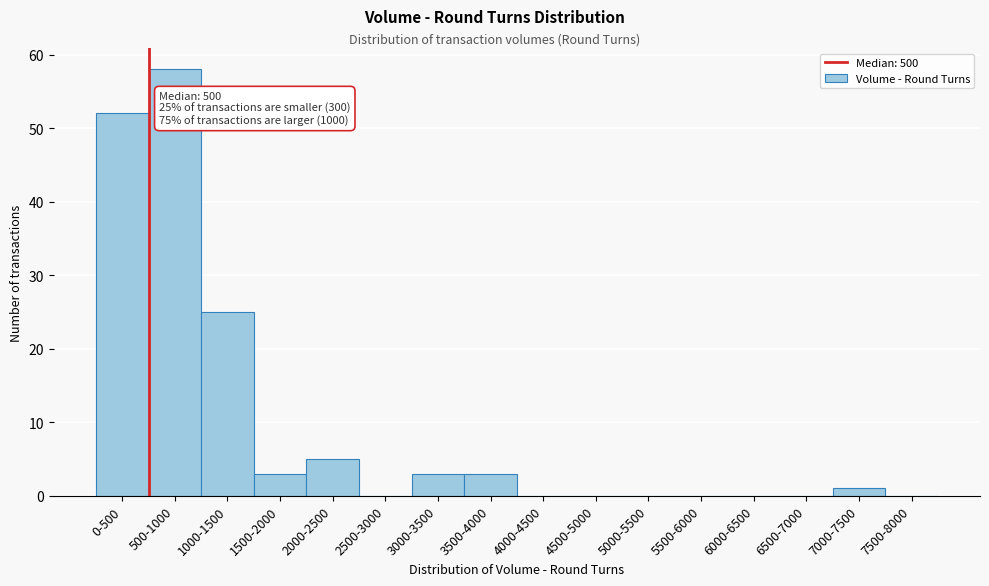

Reading left to right, extract all data points from this chart.

0-500=52	500-1000=58	1000-1500=25	1500-2000=3	2000-2500=5	2500-3000=0	3000-3500=3	3500-4000=3	4000-4500=0	4500-5000=0	5000-5500=0	5500-6000=0	6000-6500=0	6500-7000=0	7000-7500=1	7500-8000=0